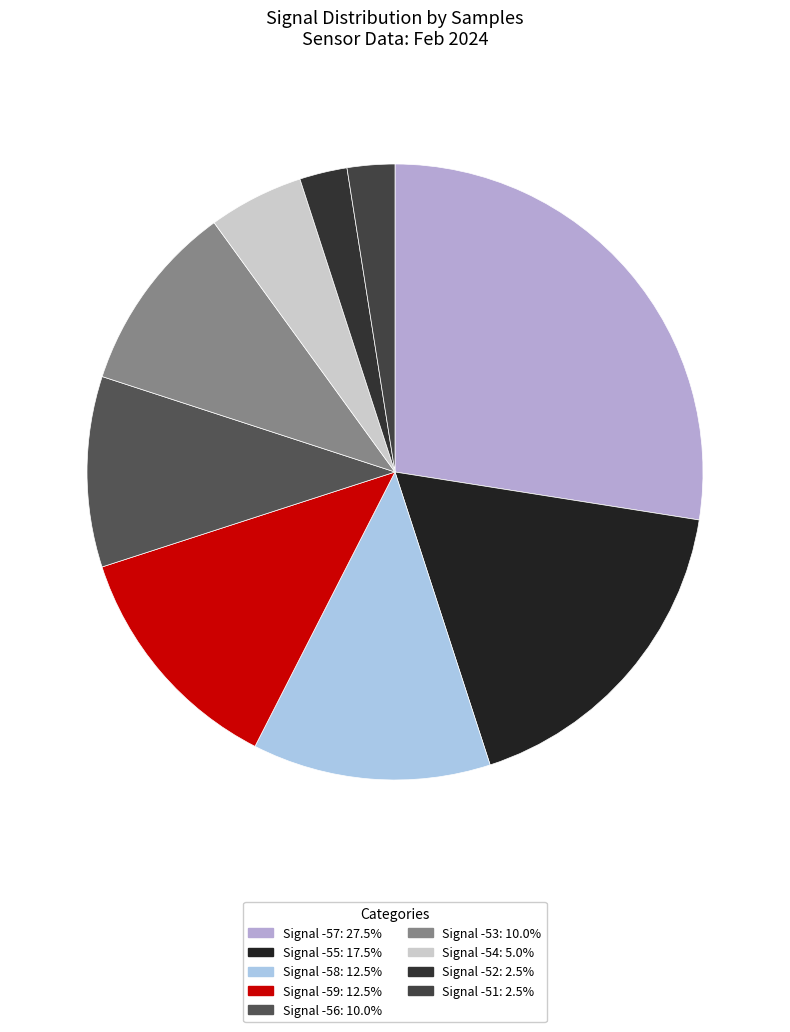

How many slices are in this pie chart?

9